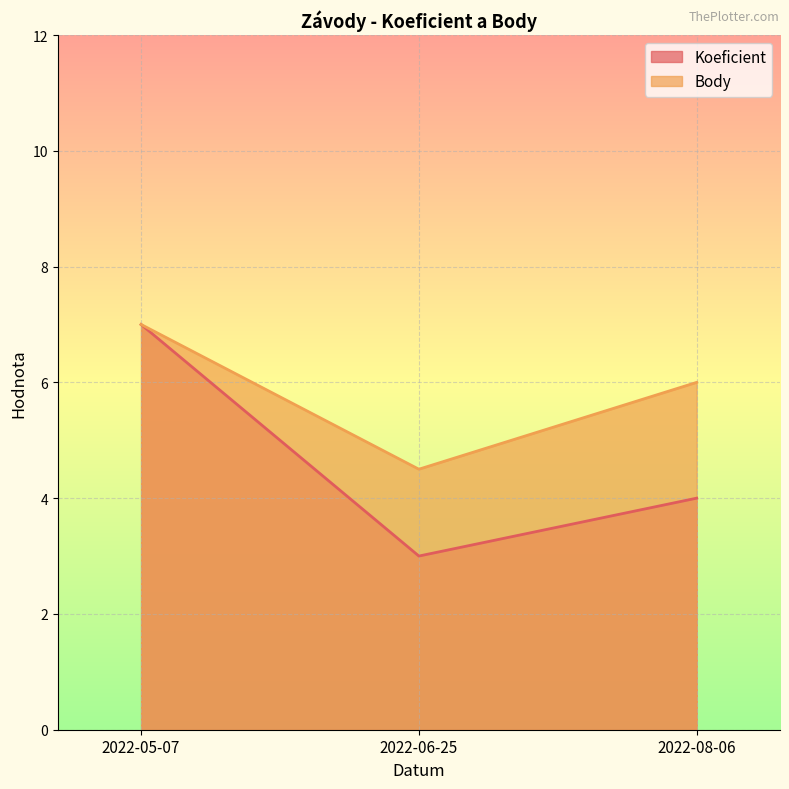

What is the label of the 3rd point from the left?

2022-08-06